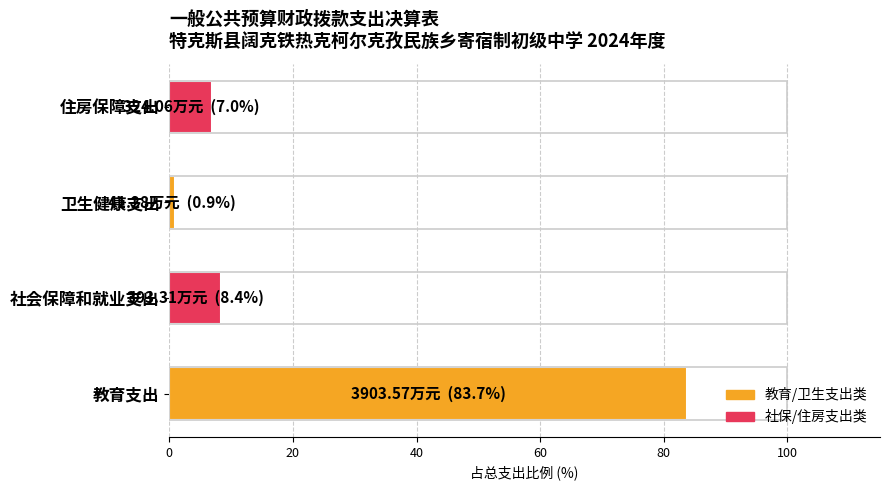

What is the difference between the maximum and minimum values?

82.8